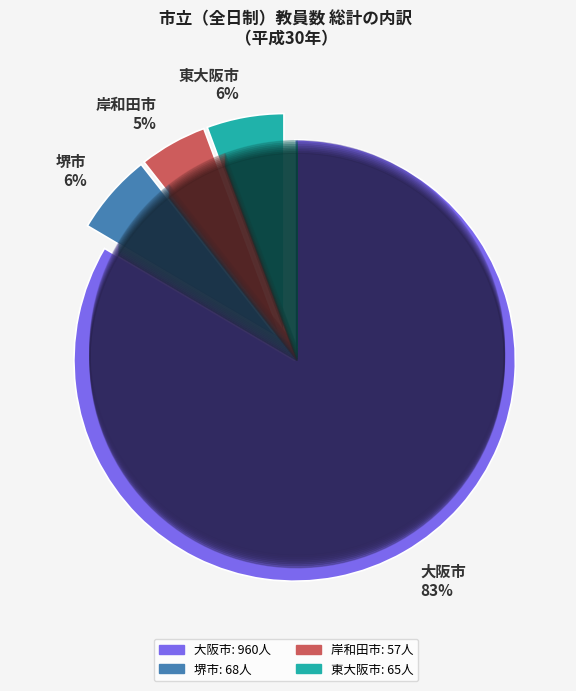

Which has a higher value, 岸和田市 5% or 東大阪市 6%?

東大阪市 6%